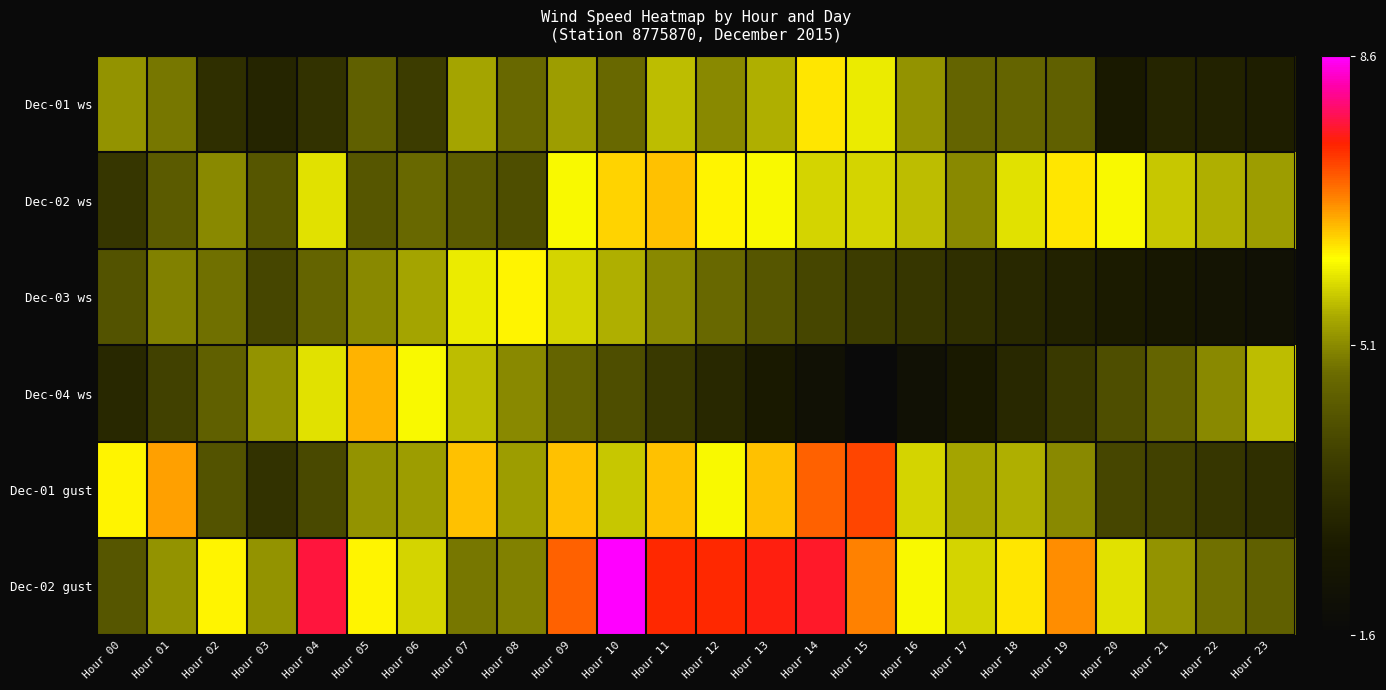

Reading right to left, extract all data points from this chart.

Dec-01 ws: Hour 23=2.8	Hour 22=2.9	Hour 21=3.0	Hour 20=2.6	Hour 19=4.5	Hour 18=4.6	Hour 17=4.6	Hour 16=5.2	Hour 15=6.0	Hour 14=6.3	Hour 13=5.5	Hour 12=5.1	Hour 11=5.6	Hour 10=4.7	Hour 09=5.3	Hour 08=4.7	Hour 07=5.4	Hour 06=3.7	Hour 05=4.5	Hour 04=3.4	Hour 03=3.0	Hour 02=3.3	Hour 01=4.9	Hour 00=5.2
Dec-02 ws: Hour 23=5.3	Hour 22=5.5	Hour 21=5.7	Hour 20=6.1	Hour 19=6.3	Hour 18=5.9	Hour 17=5.1	Hour 16=5.6	Hour 15=5.8	Hour 14=5.8	Hour 13=6.1	Hour 12=6.2	Hour 11=6.5	Hour 10=6.4	Hour 09=6.1	Hour 08=4.1	Hour 07=4.4	Hour 06=4.7	Hour 05=4.3	Hour 04=5.9	Hour 03=4.3	Hour 02=5.1	Hour 01=4.4	Hour 00=3.5
Dec-03 ws: Hour 23=2.1	Hour 22=2.3	Hour 21=2.5	Hour 20=2.7	Hour 19=2.9	Hour 18=3.1	Hour 17=3.3	Hour 16=3.5	Hour 15=3.7	Hour 14=3.9	Hour 13=4.3	Hour 12=4.7	Hour 11=5.1	Hour 10=5.5	Hour 09=5.8	Hour 08=6.2	Hour 07=6.0	Hour 06=5.4	Hour 05=5.1	Hour 04=4.6	Hour 03=3.9	Hour 02=4.8	Hour 01=5.0	Hour 00=4.2
Dec-04 ws: Hour 23=5.6	Hour 22=5.1	Hour 21=4.6	Hour 20=4.1	Hour 19=3.6	Hour 18=3.1	Hour 17=2.6	Hour 16=2.1	Hour 15=1.6	Hour 14=2.1	Hour 13=2.6	Hour 12=3.1	Hour 11=3.6	Hour 10=4.1	Hour 09=4.6	Hour 08=5.1	Hour 07=5.6	Hour 06=6.1	Hour 05=6.6	Hour 04=5.9	Hour 03=5.2	Hour 02=4.5	Hour 01=3.8	Hour 00=3.1
Dec-01 gust: Hour 23=3.3	Hour 22=3.5	Hour 21=3.8	Hour 20=3.9	Hour 19=5.1	Hour 18=5.5	Hour 17=5.4	Hour 16=5.8	Hour 15=7.3	Hour 14=7.1	Hour 13=6.5	Hour 12=6.1	Hour 11=6.5	Hour 10=5.7	Hour 09=6.5	Hour 08=5.3	Hour 07=6.5	Hour 06=5.3	Hour 05=5.2	Hour 04=4.0	Hour 03=3.4	Hour 02=4.2	Hour 01=6.7	Hour 00=6.2
Dec-02 gust: Hour 23=4.5	Hour 22=4.8	Hour 21=5.2	Hour 20=5.9	Hour 19=6.8	Hour 18=6.3	Hour 17=5.8	Hour 16=6.1	Hour 15=6.9	Hour 14=7.7	Hour 13=7.6	Hour 12=7.5	Hour 11=7.5	Hour 10=8.6	Hour 09=7.1	Hour 08=5.0	Hour 07=4.9	Hour 06=5.8	Hour 05=6.2	Hour 04=7.8	Hour 03=5.2	Hour 02=6.2	Hour 01=5.2	Hour 00=4.3